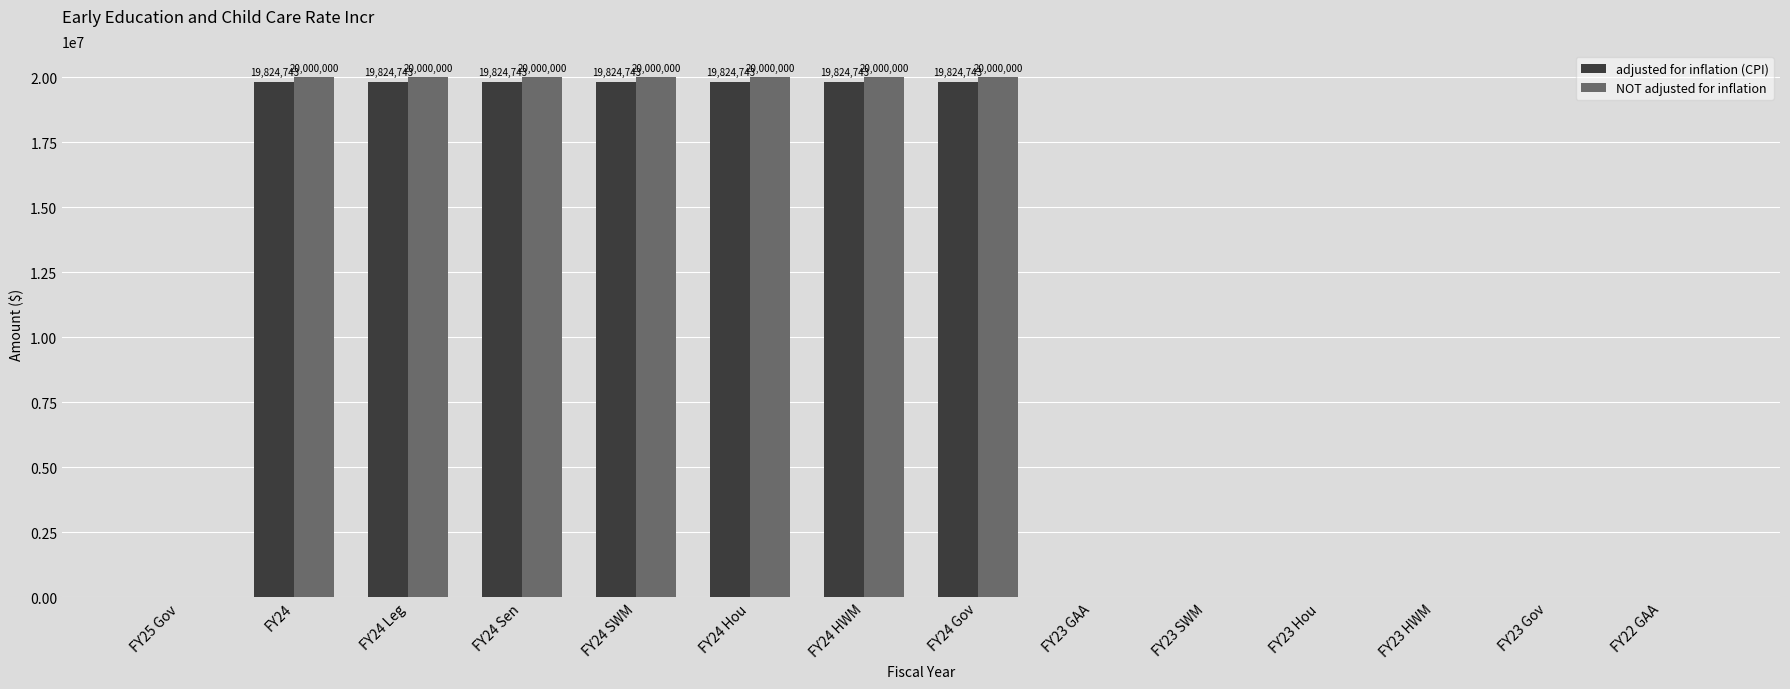

What is the sum of all adjusted for inflation (CPI) values?

138773201